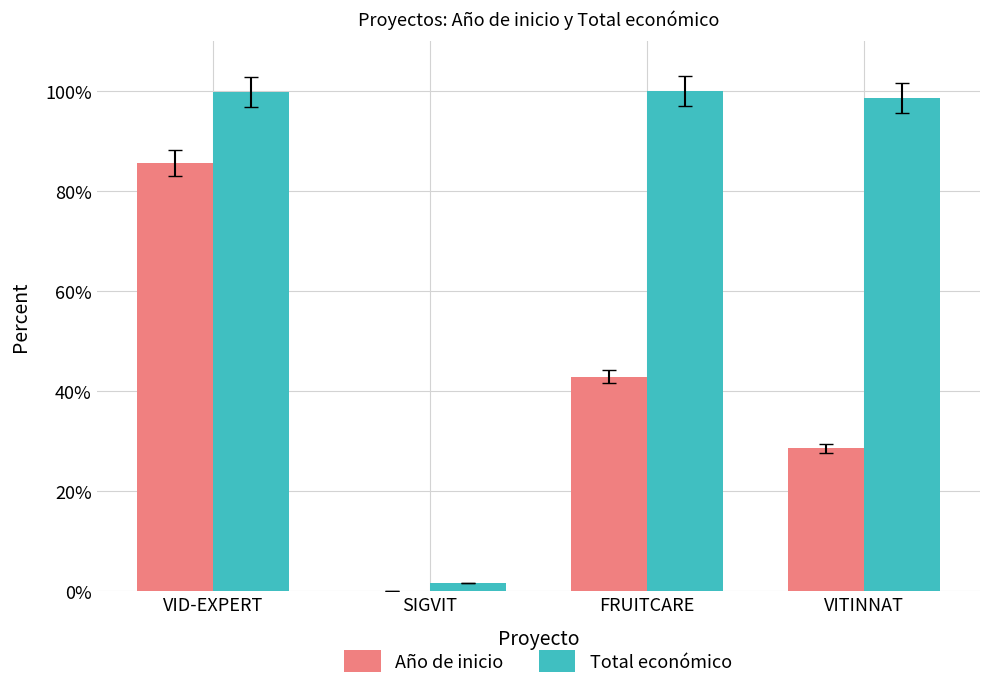

True or false: Año de inicio has a value of 141.2 at VID-EXPERT.

False